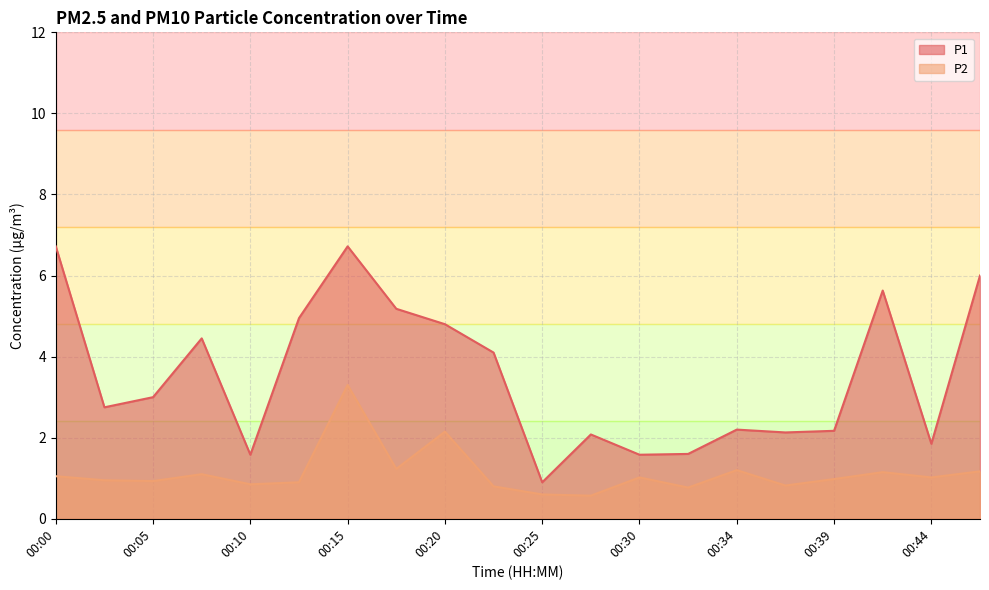

What is the difference between the highest and lowest values at 00:22?

3.3